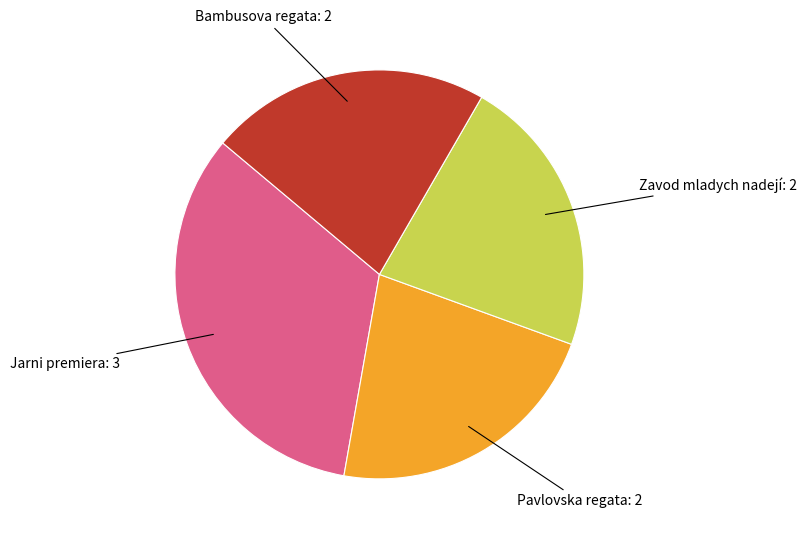

Which category has the biggest portion of the pie?

Jarni premiera: 3